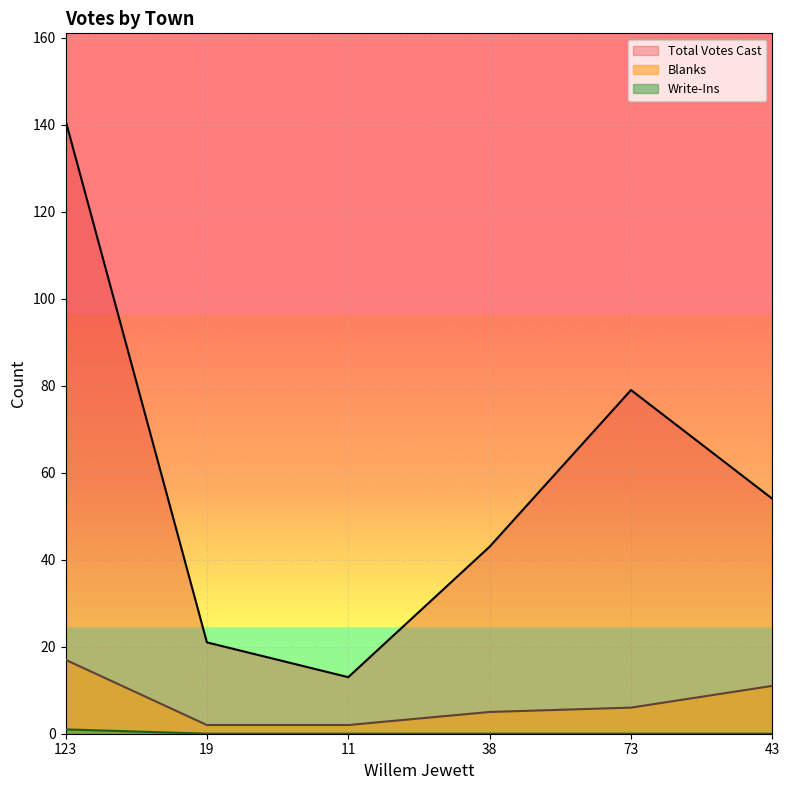

The Blanks series shows 2 at 19. True or false?

True